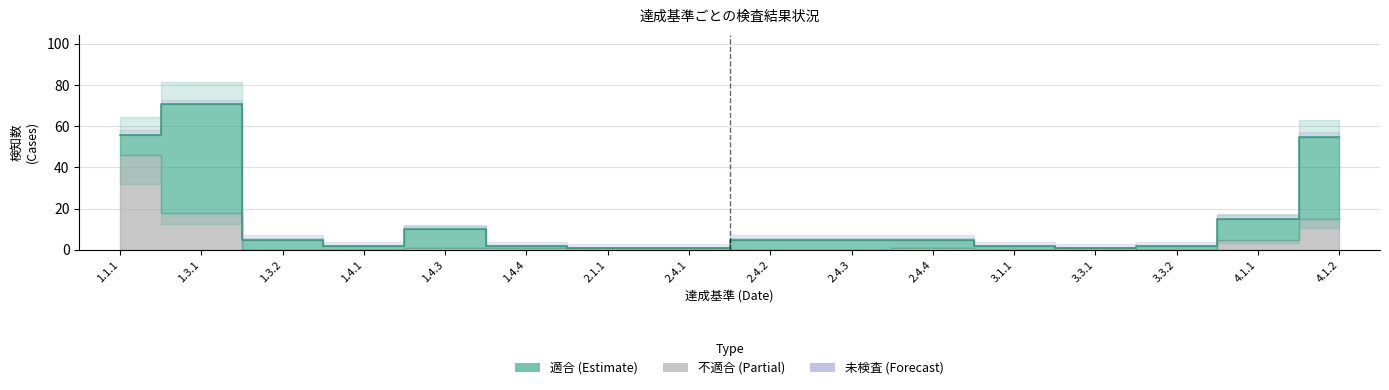

What is the label of the 3rd point from the left?

1.3.2